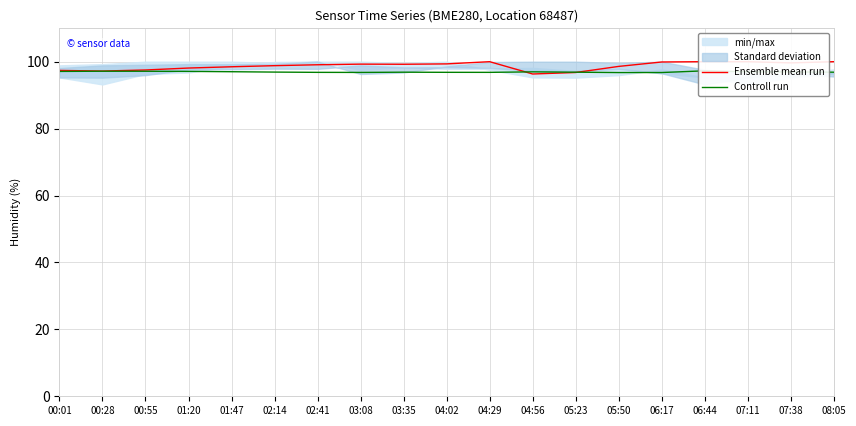

Is it true that Controll run equals 44.6 at 05:50?

False